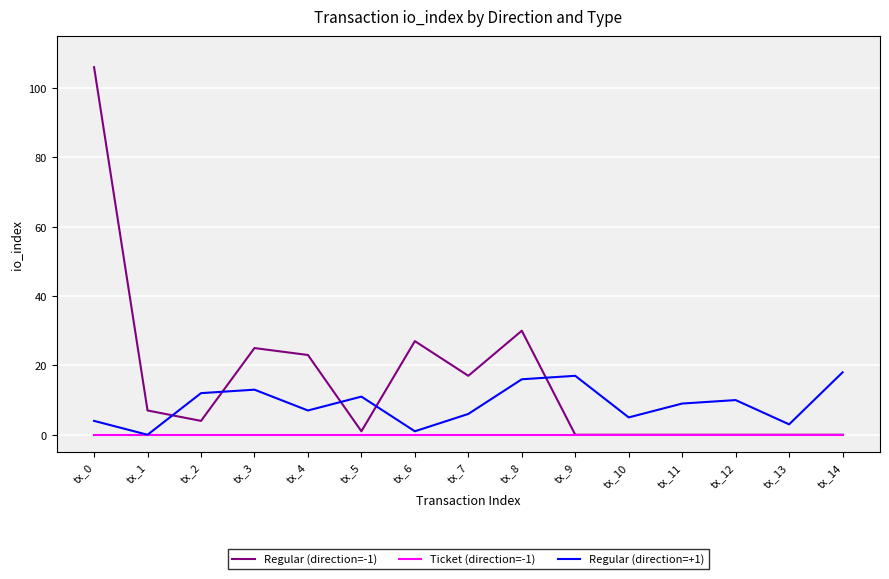

In Regular (direction=+1), how many points are lower than both neighbors (excluding endpoints)?

5